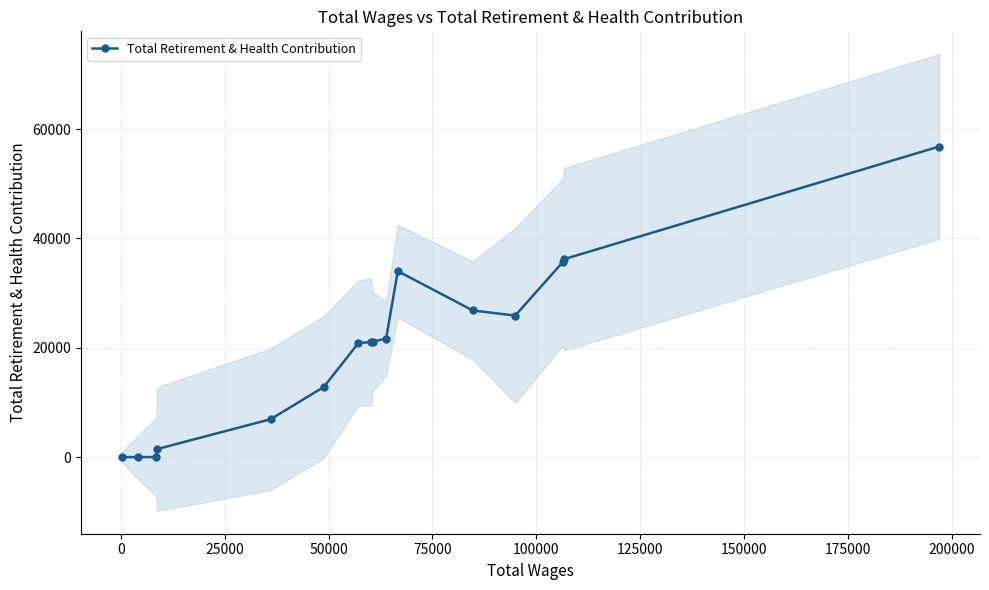

What is the difference between the second highest and minimum values?

36229